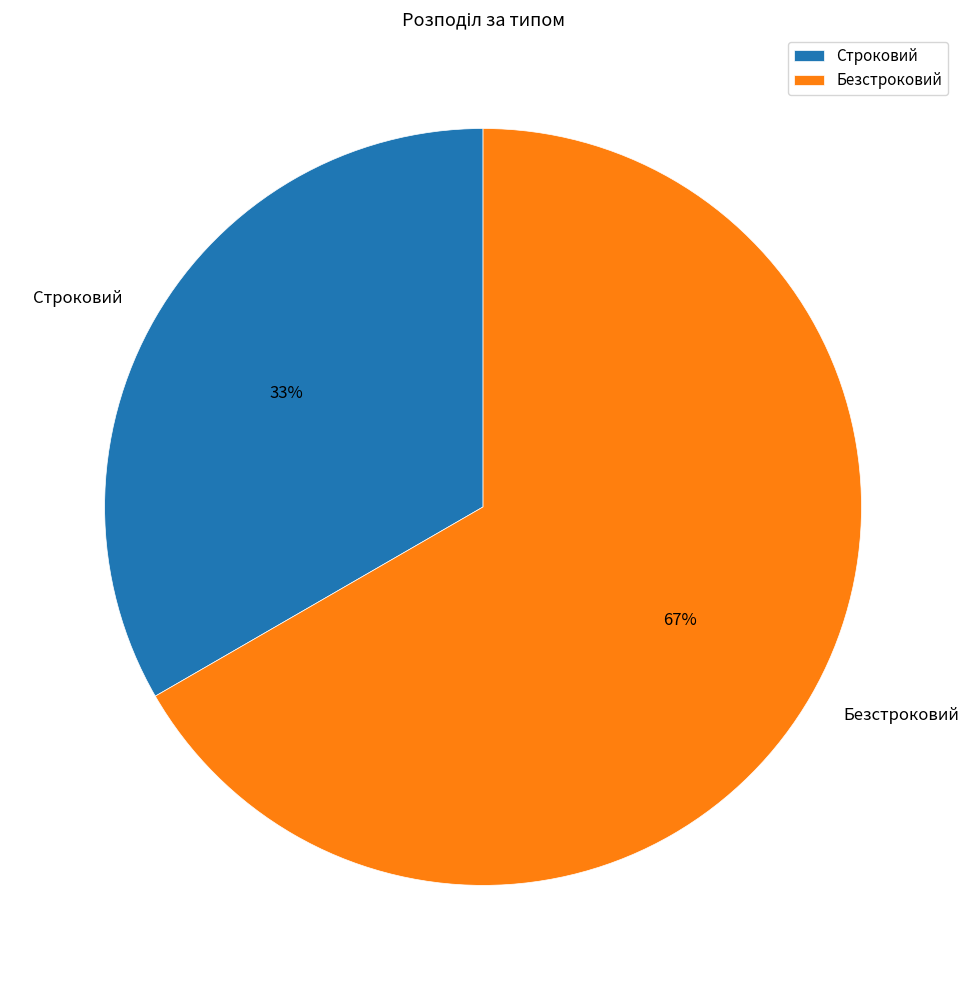

What is the ratio of the value at Строковий to the value at Безстроковий?

0.5